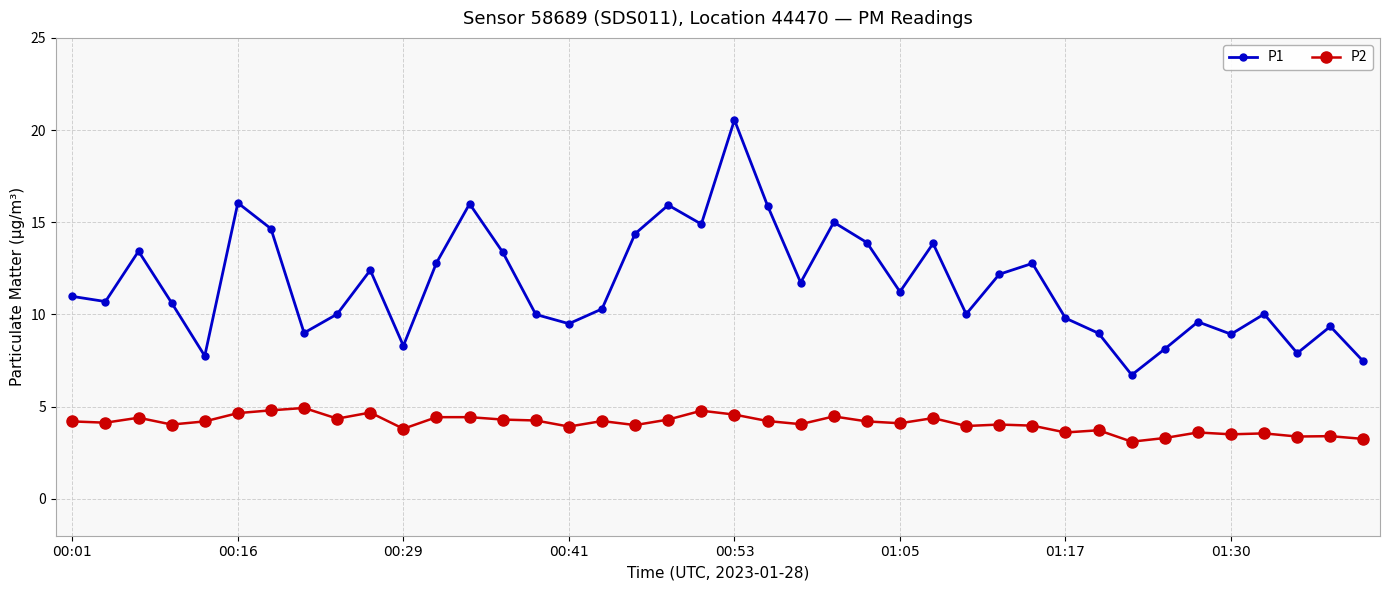

Which series has the largest total across all categories?

P1